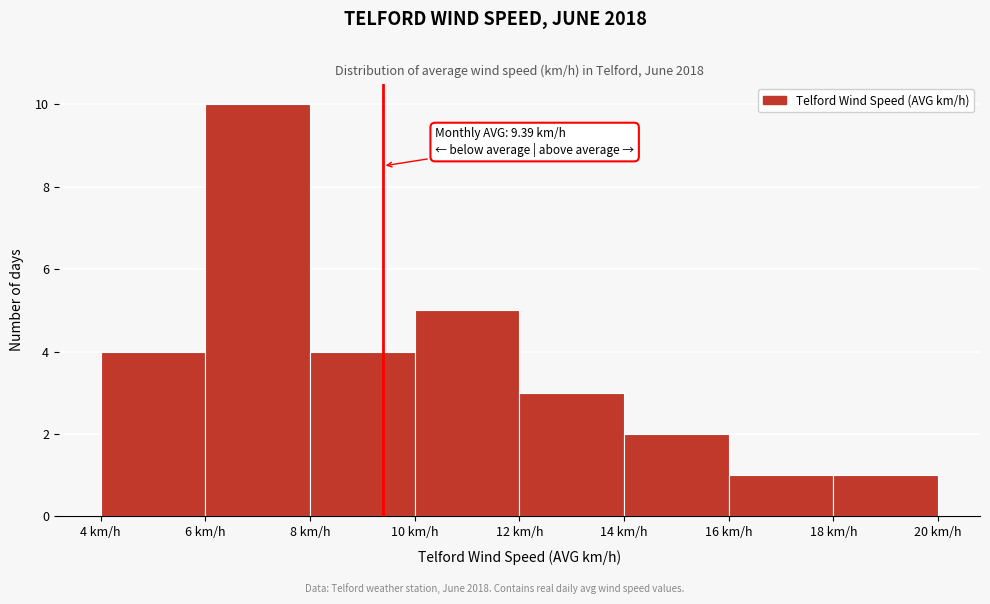

Over which range of the x-axis is the bar tallest?

6 to 8